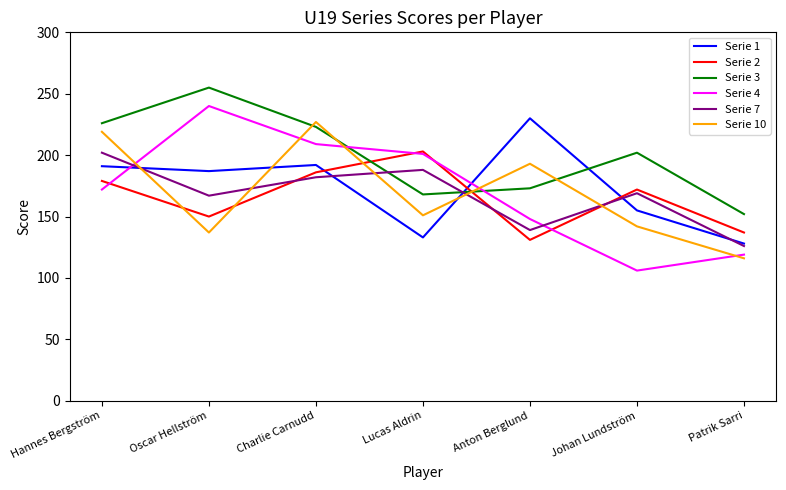

True or false: Serie 4 has a value of 240 at Oscar Hellström.

True